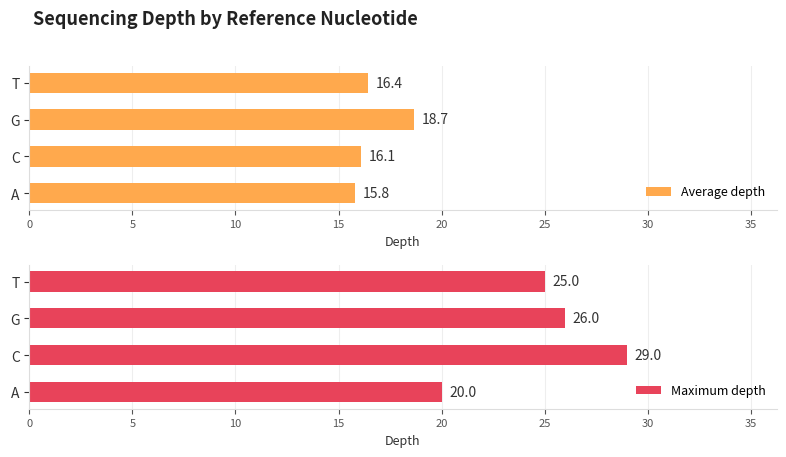

At which label does Average depth reach its peak?

G